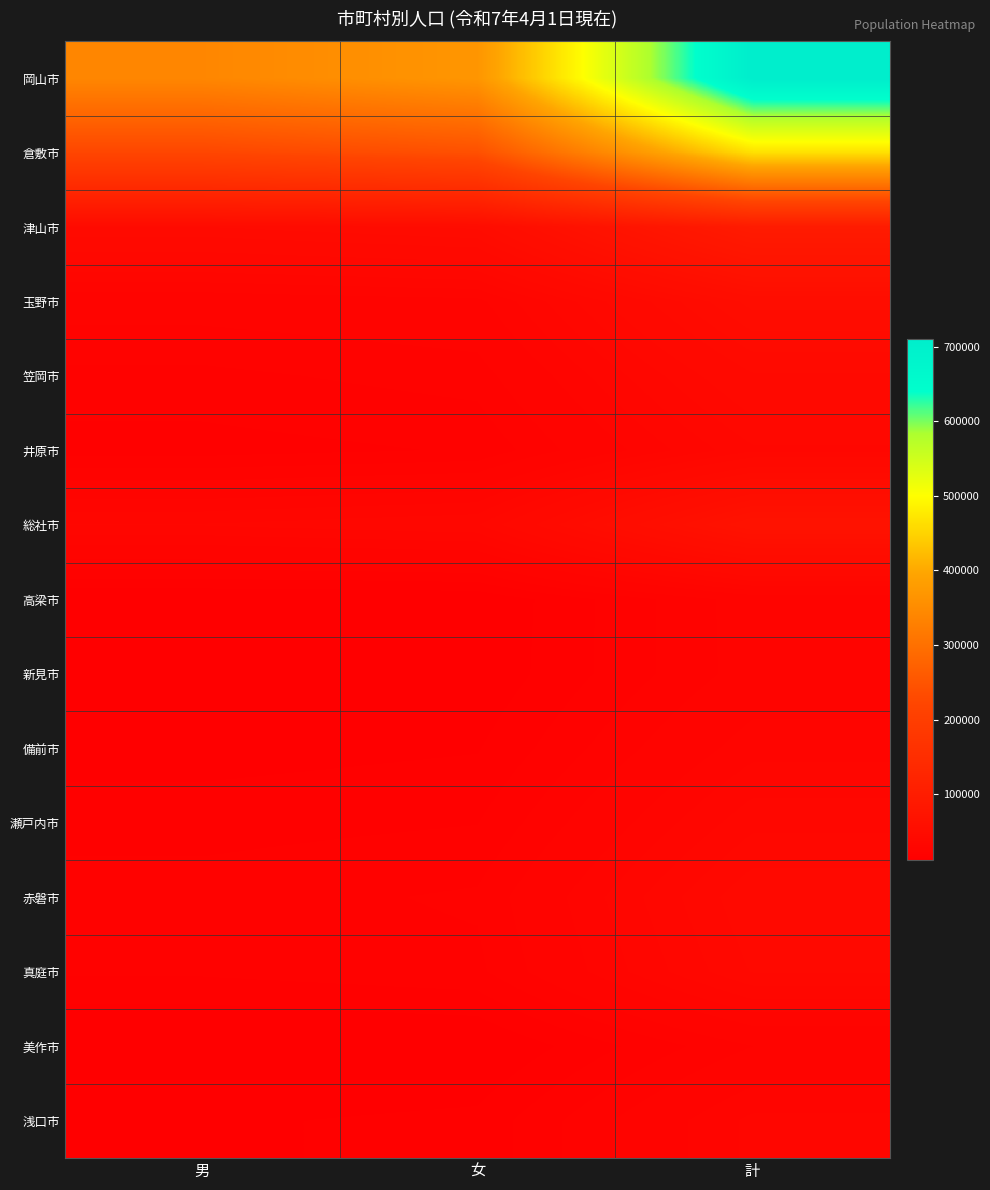

Reading left to right, list all the values displayed in this chart.

岡山市: 男=341066	女=368796	計=709862
倉敷市: 男=223156	女=241586	計=464742
津山市: 男=45393	女=48842	計=94235
玉野市: 男=25291	女=26804	計=52095
笠岡市: 男=20158	女=22171	計=42329
井原市: 男=16923	女=18455	計=35378
総社市: 男=33396	女=35591	計=68987
高梁市: 男=12378	女=12875	計=25253
新見市: 男=11998	女=13112	計=25110
備前市: 男=14158	女=15222	計=29380
瀬戸内市: 男=16989	女=18071	計=35060
赤磐市: 男=19587	女=21356	計=40943
真庭市: 男=18648	女=20185	計=38833
美作市: 男=11353	女=12223	計=23576
浅口市: 男=14989	女=16220	計=31209